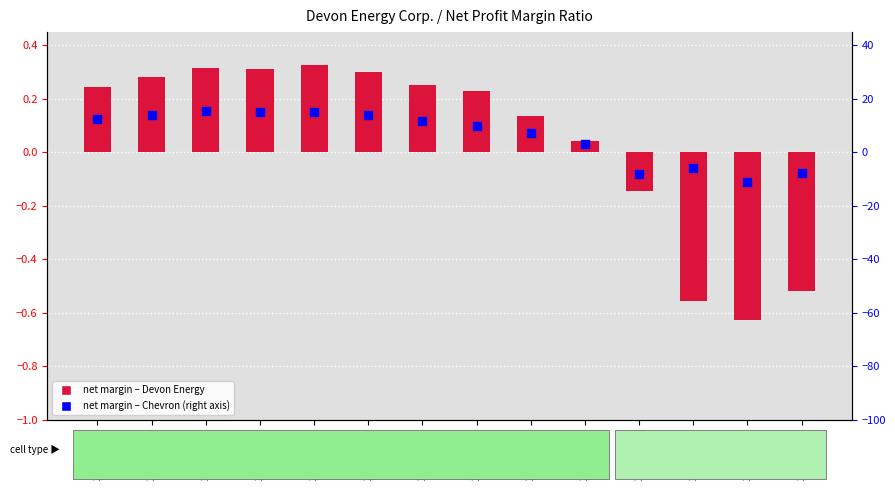

What are all the series names shown in the legend?

Devon Energy Corp., Chevron Corp.